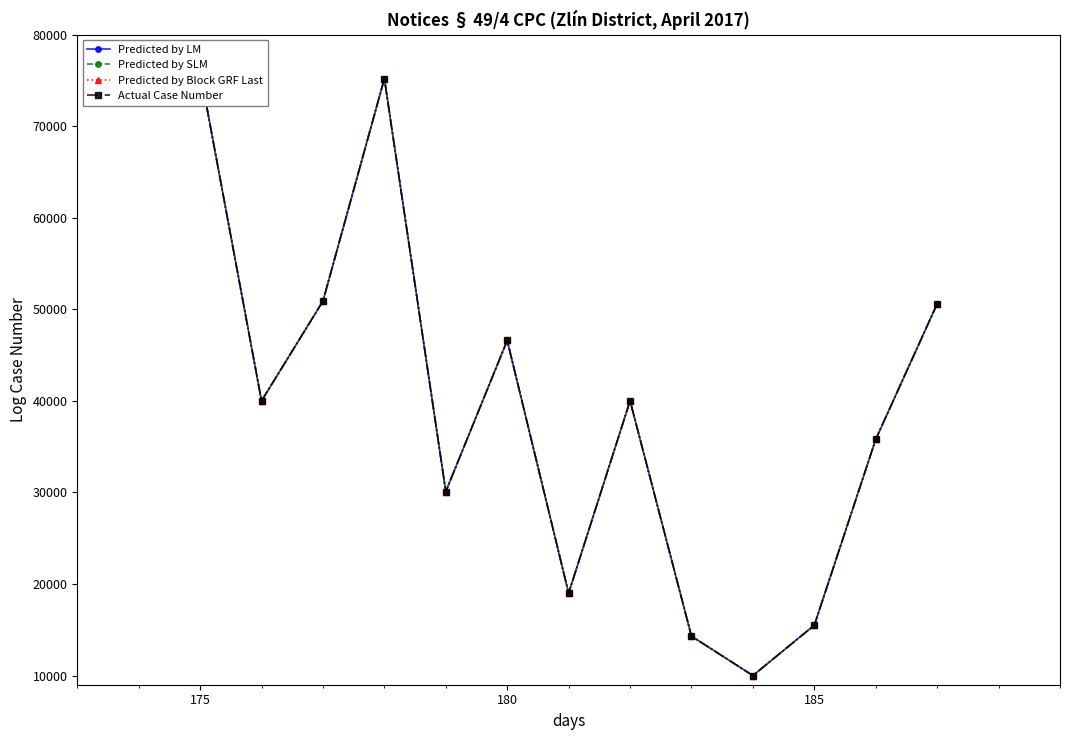

What is the value of the Predicted by LM point at the 12th from the left?

35801